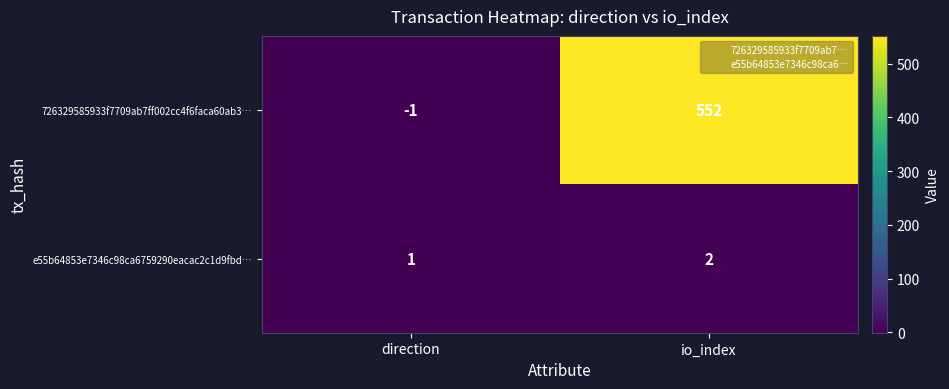

Rank the series at io_index from lowest to highest value.

e55b64853e7346c98ca6759290eacac2c1d9fbd…, 726329585933f7709ab7ff002cc4f6faca60ab3…